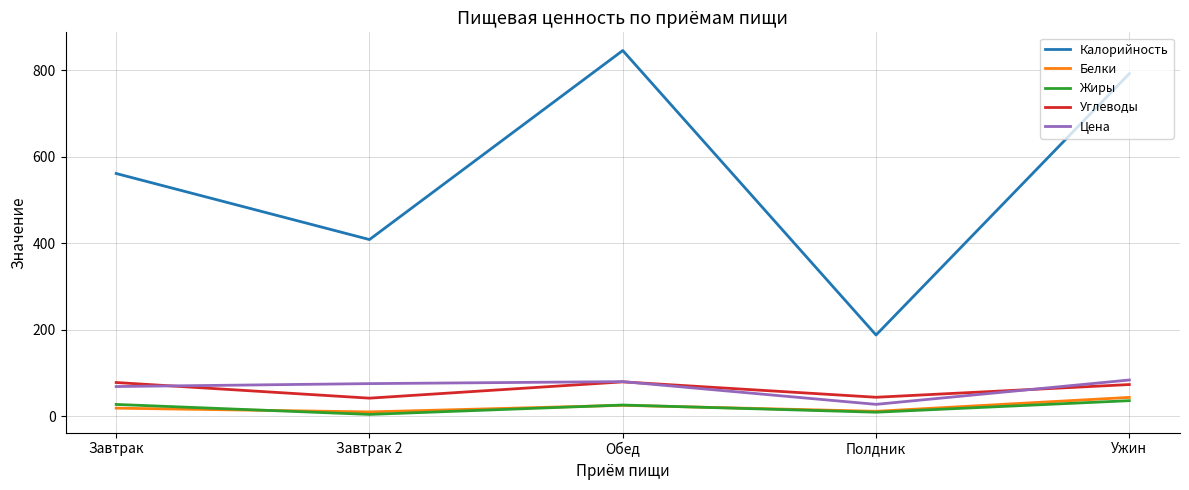

What is the minimum value for Белки?

9.5